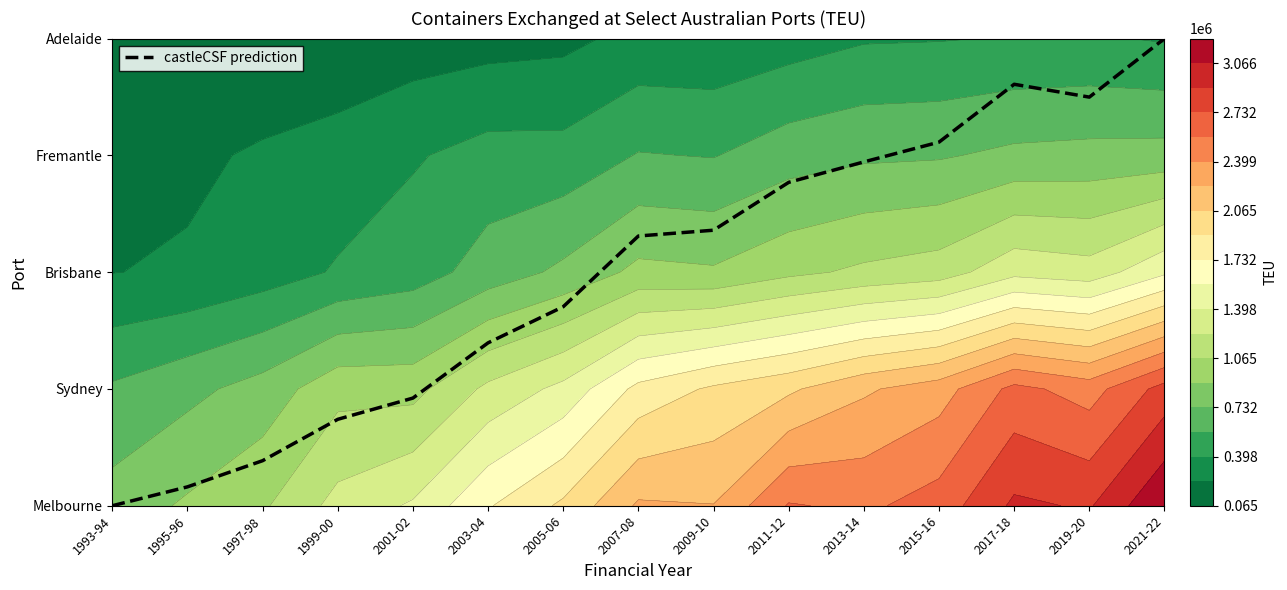

How many values exceed 2?

8